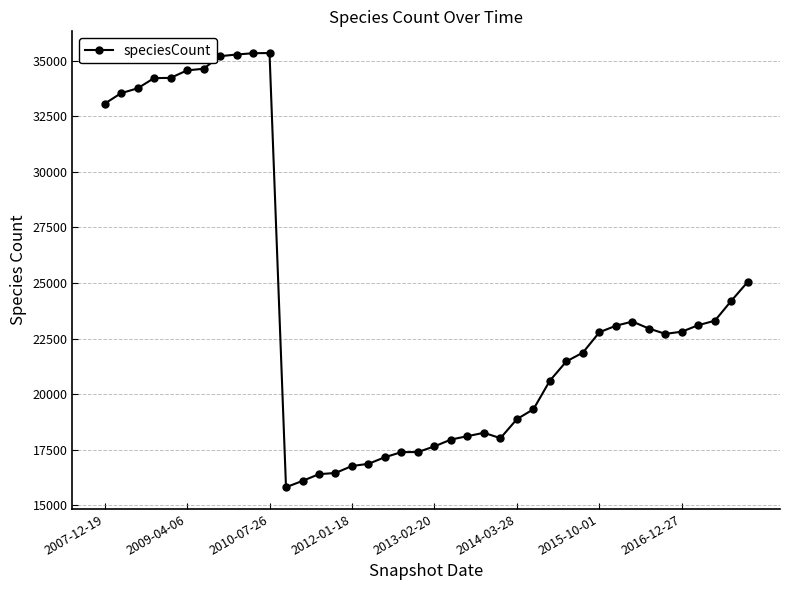

What is the maximum value shown in the chart?

35354